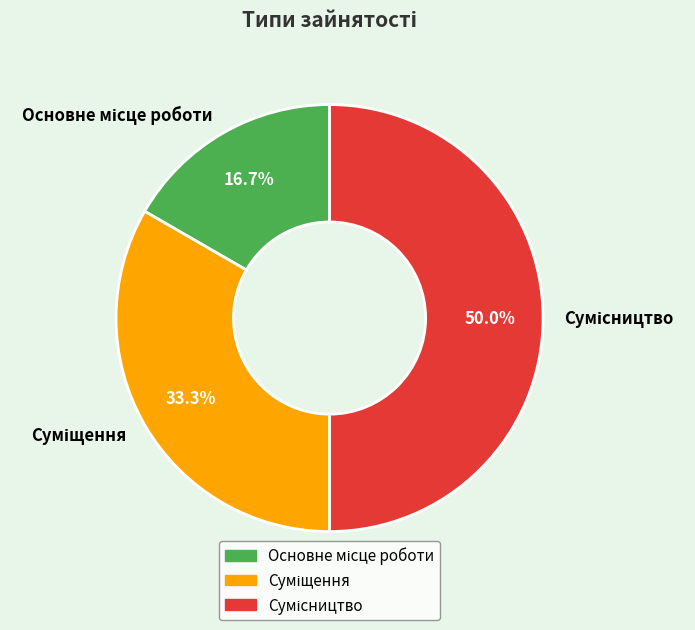

Is it true that Суміщення is 33% of the pie?

True